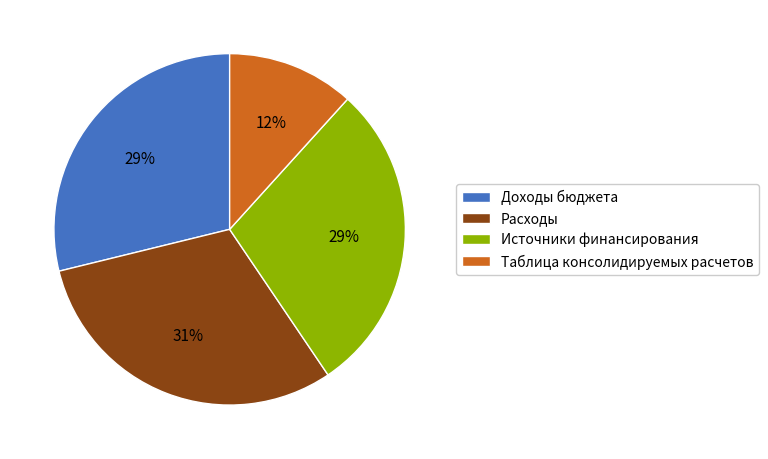

Is the sum of Расходы and Источники финансирования greater than half?

Yes